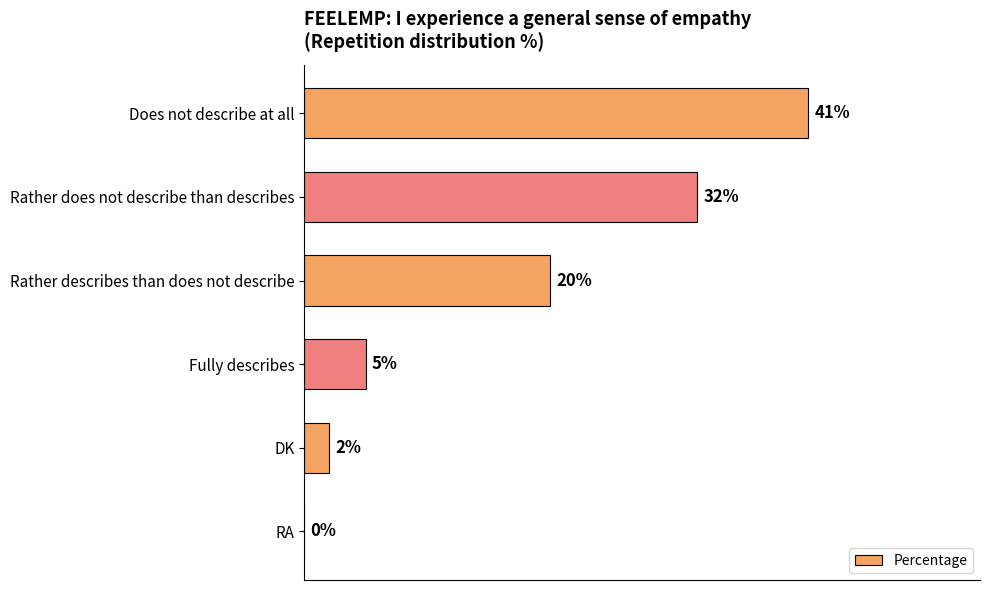

Which category has the highest value across all series?

Does not describe at all